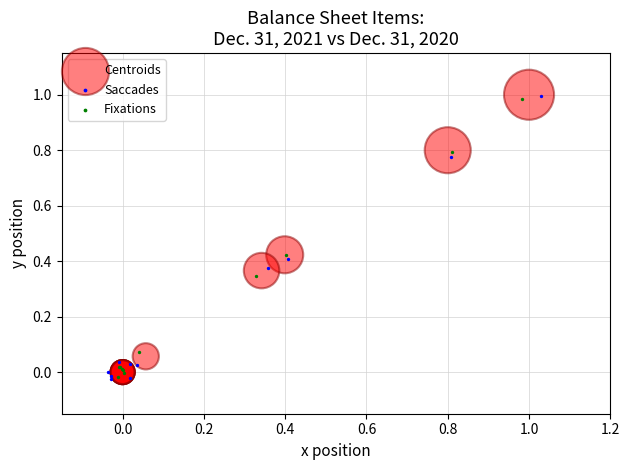

What are all the series names shown in the legend?

Centroids, Saccades, Fixations